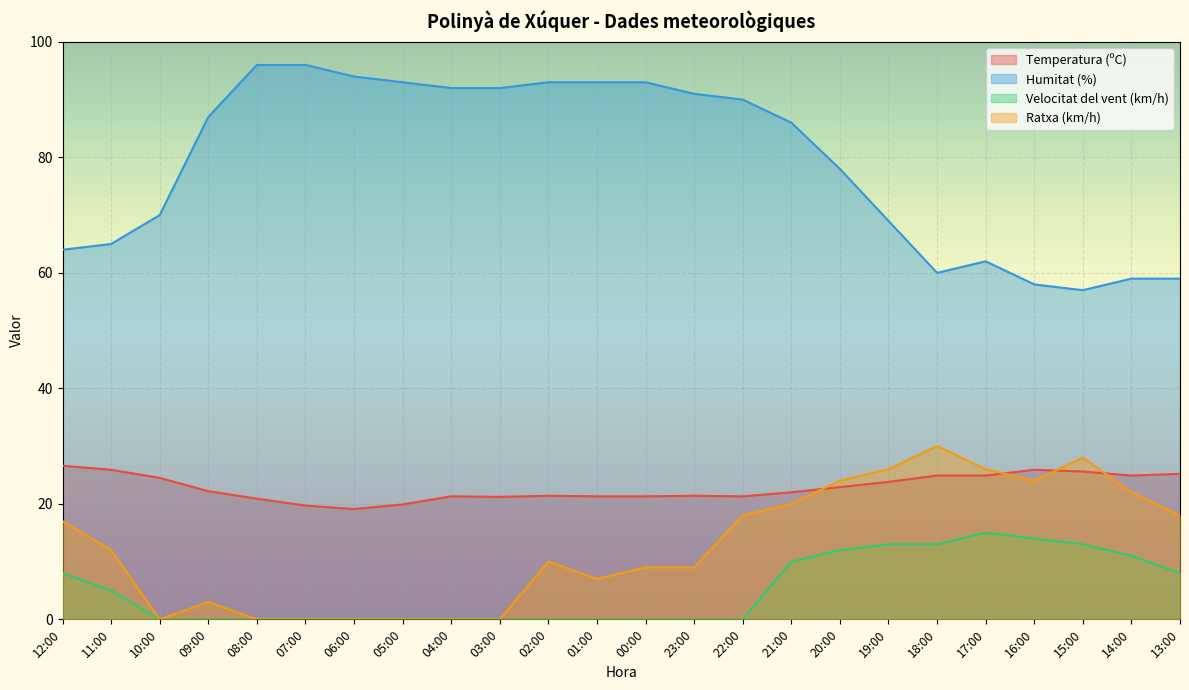

What is the value of the Temperatura (ºC) point at the 14th from the left?

21.4